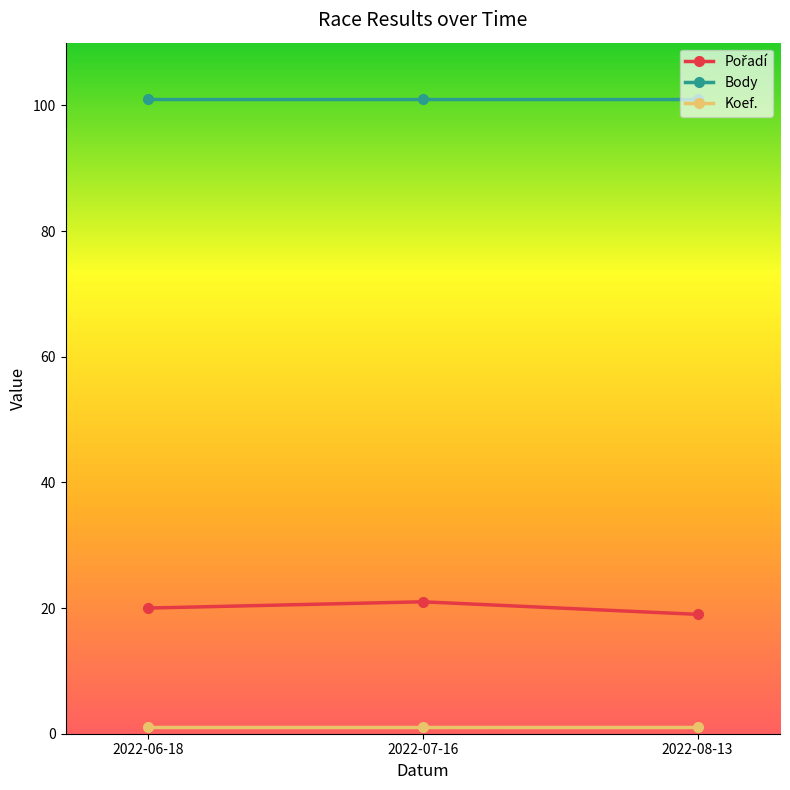

Count the number of data series in this chart.

3